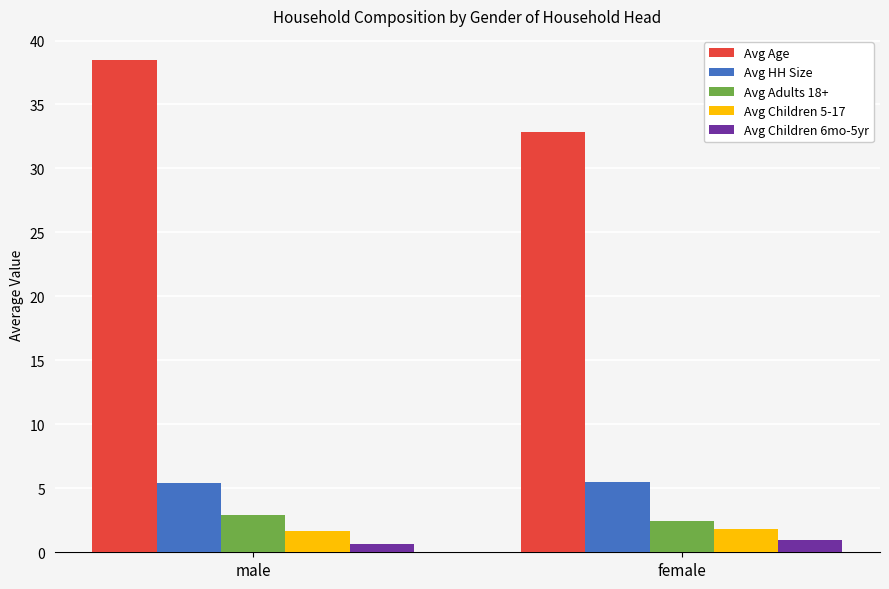

The value of Avg HH Size at female is 5.5. True or false?

True